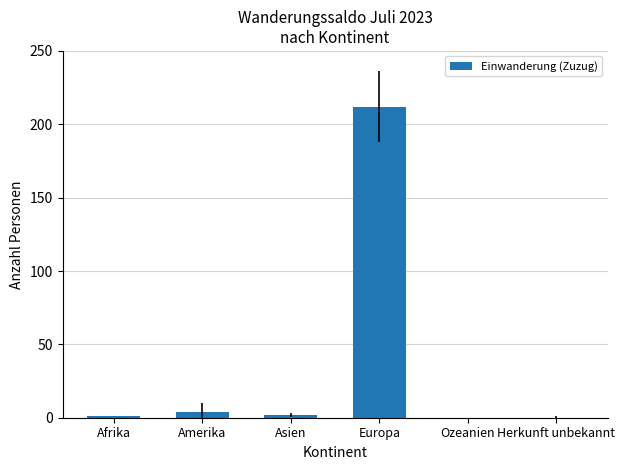

What is the difference between the values at Asien and Europa?

210